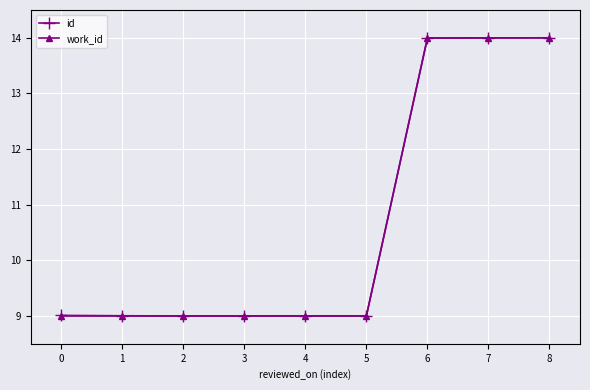

Reading left to right, extract all data points from this chart.

id: 0=9.0	1=9.0	2=9.0	3=9.0	4=9.0	5=9.0	6=14.0	7=14.0	8=14.0
work_id: 0=9.0	1=9.0	2=9.0	3=9.0	4=9.0	5=9.0	6=14.0	7=14.0	8=14.0